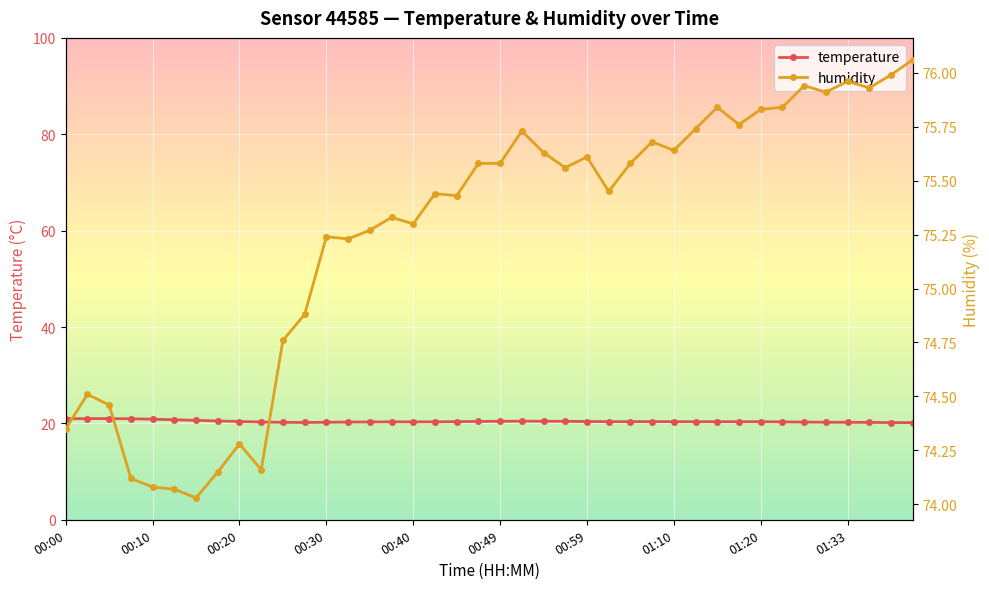

What is the value of the temperature point at the 32nd from the left?

20.4